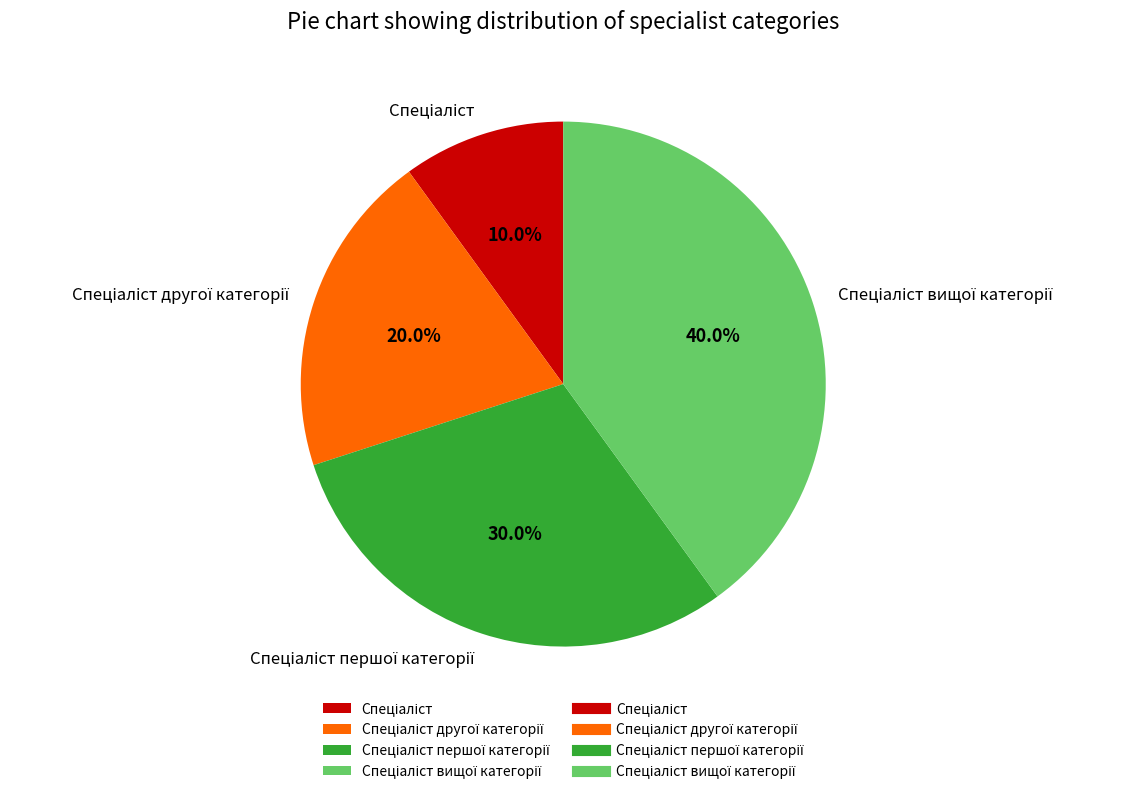

Does any single category account for the majority?

No